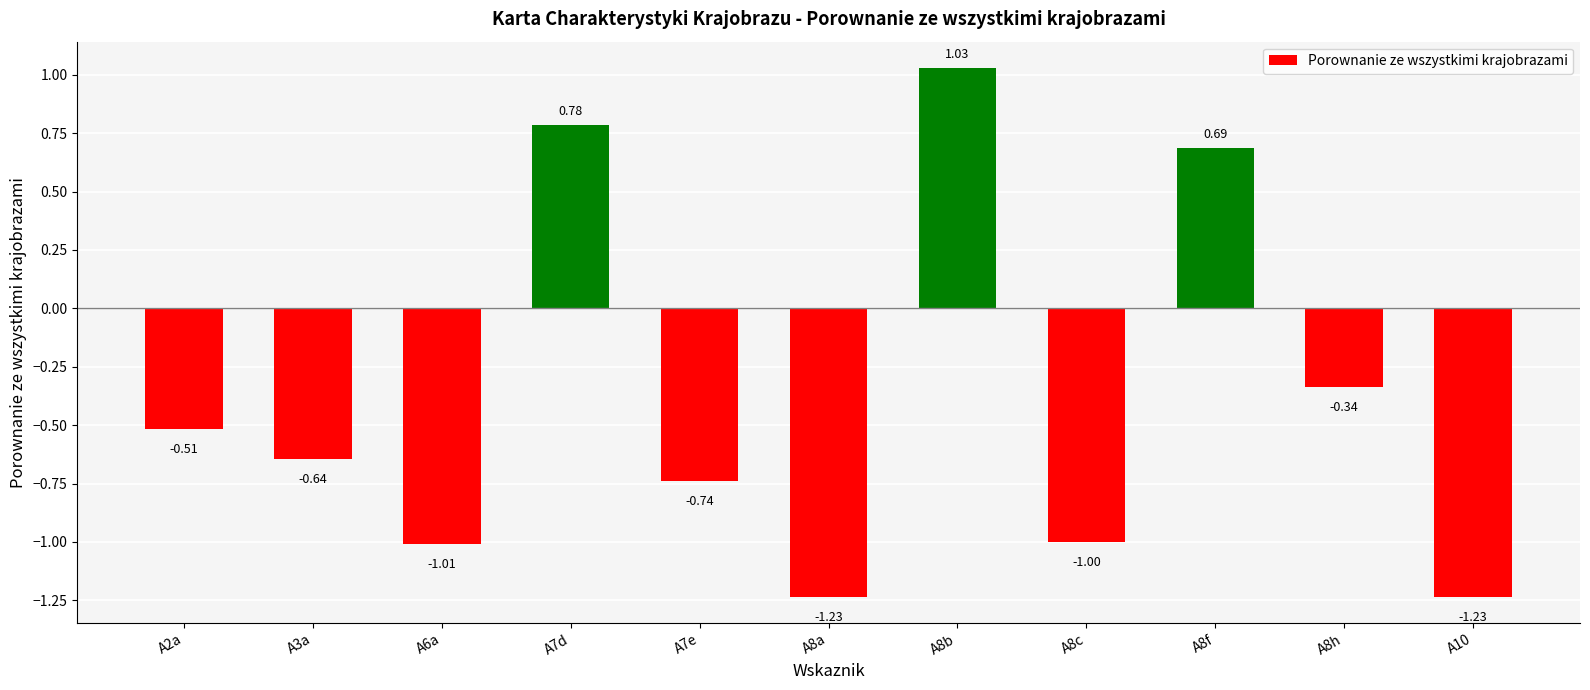

What is the difference between the values at A10 and A7d?

2.0